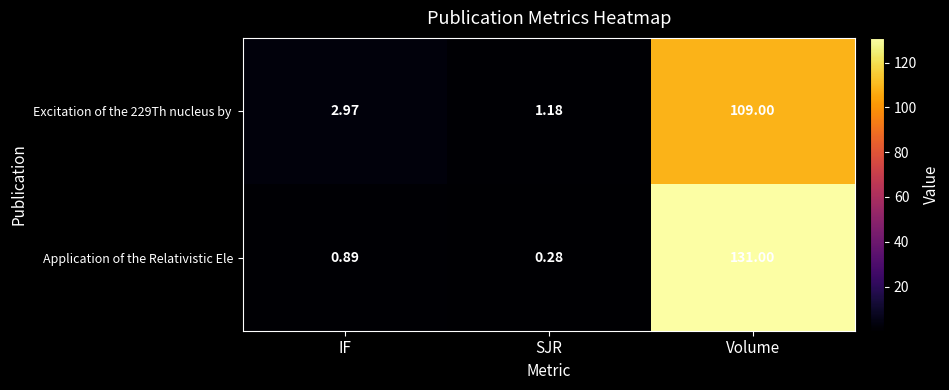

At which category is the sum across all series the highest?

Volume